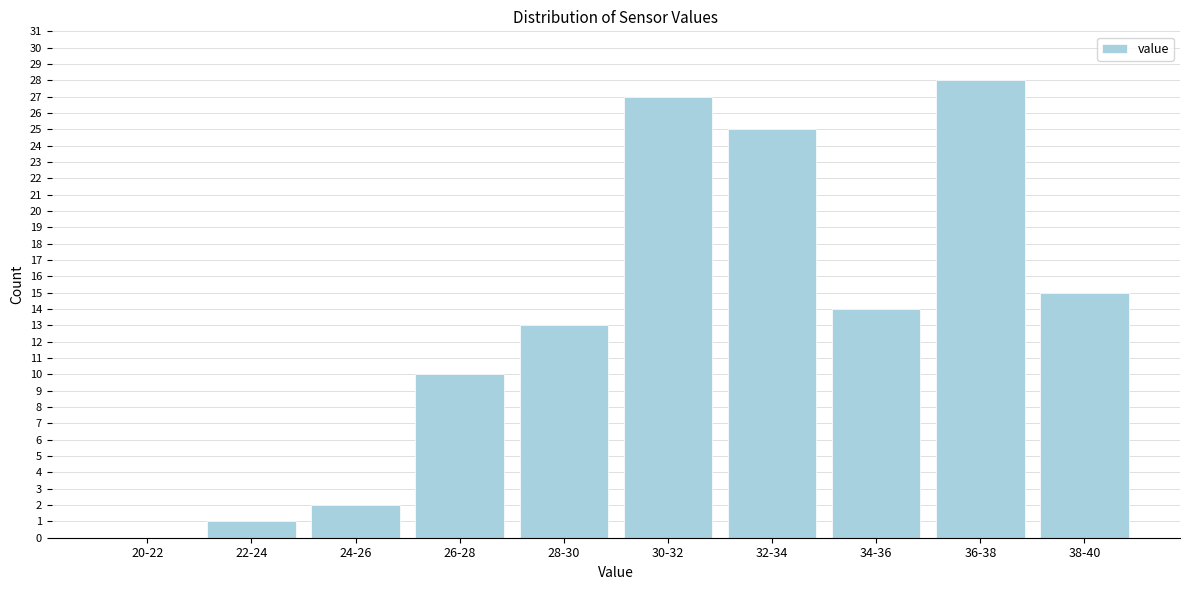

Reading left to right, extract all data points from this chart.

20-22=0	22-24=1	24-26=2	26-28=10	28-30=13	30-32=27	32-34=25	34-36=14	36-38=28	38-40=15